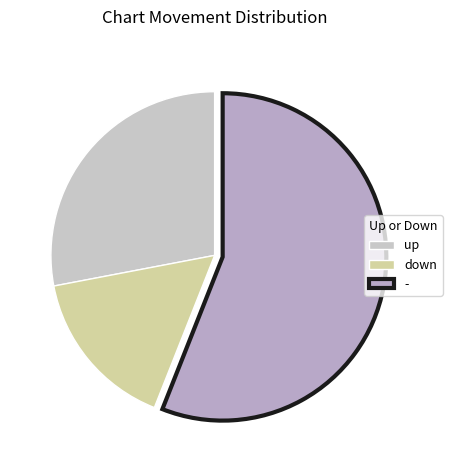

What is the smallest slice in the pie chart?

down